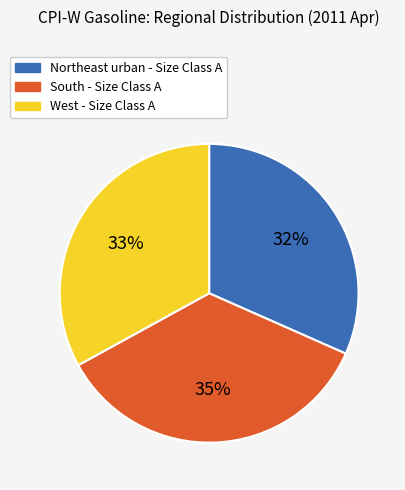

Is there any slice that represents more than half of the pie?

No